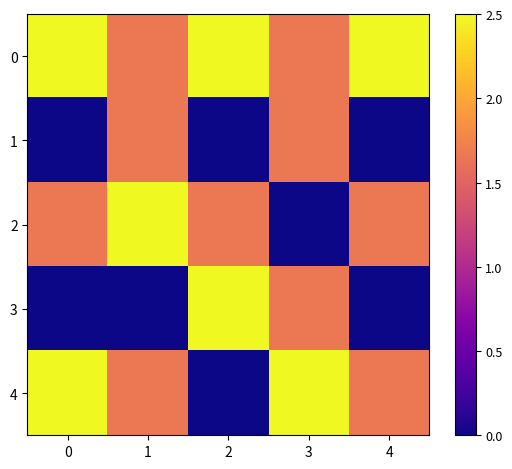

What is the spread (max minus min) of values at 2?

2.5